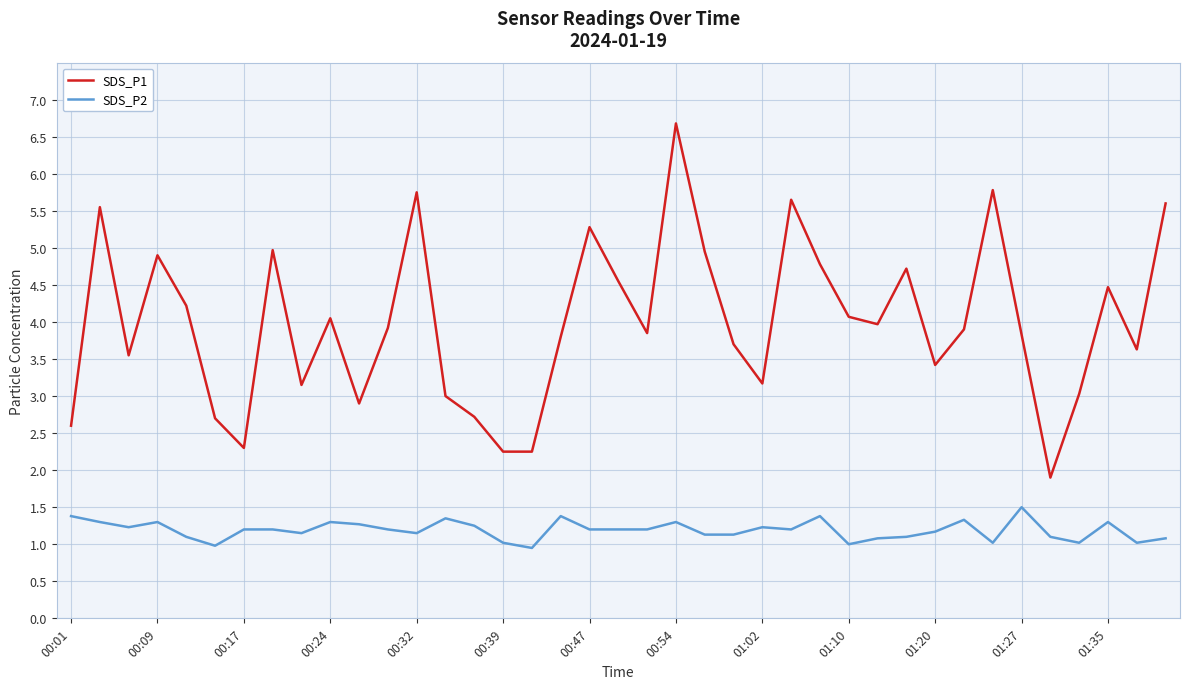

Which series has the largest range (max minus min)?

SDS_P1